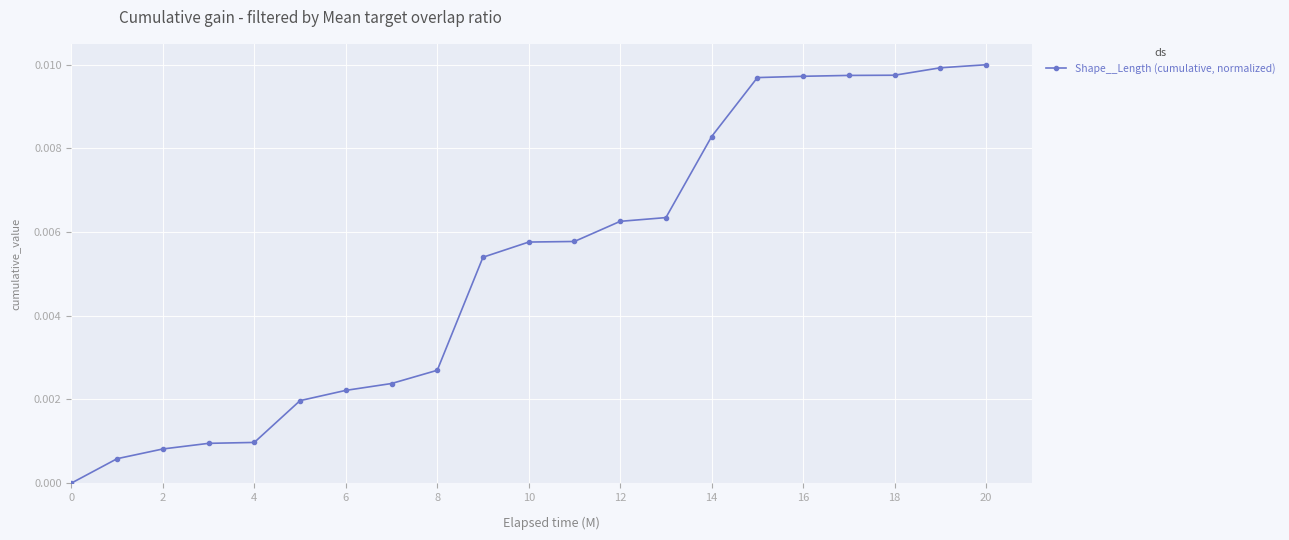

How many values are above zero?

20